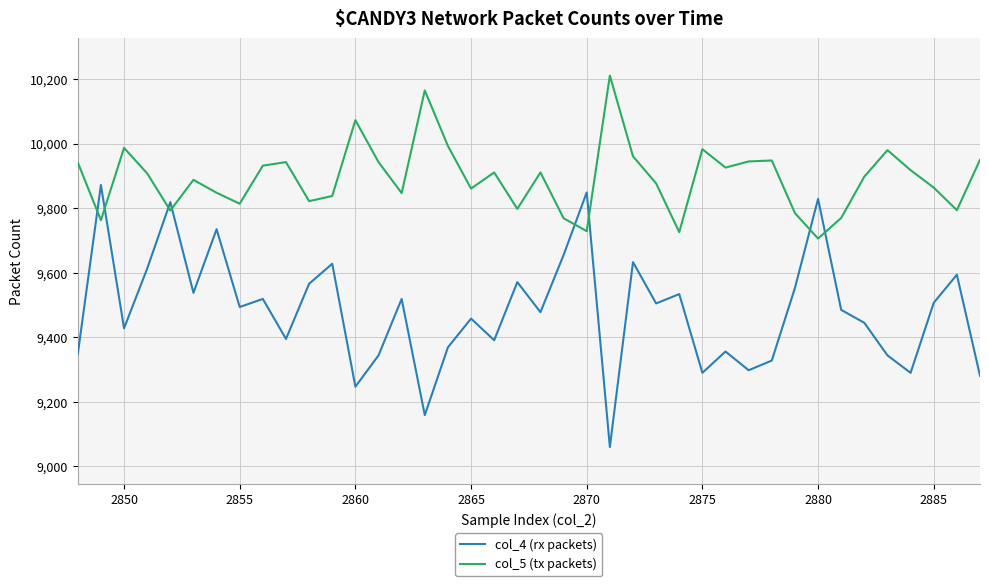

What are all the series names shown in the legend?

col_4 (rx packets), col_5 (tx packets)